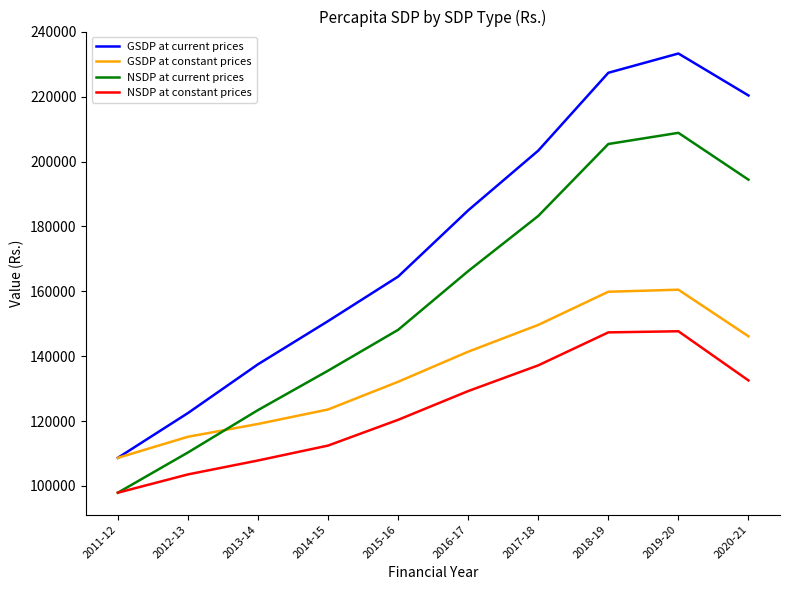

True or false: GSDP at current prices has a value of 176946 at 2011-12.

False